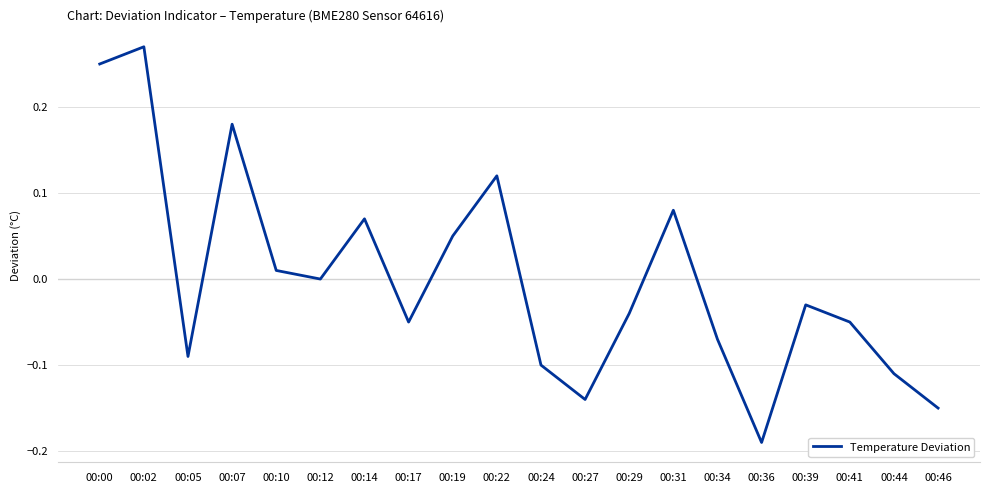

What is the difference between the maximum and minimum values?

0.5